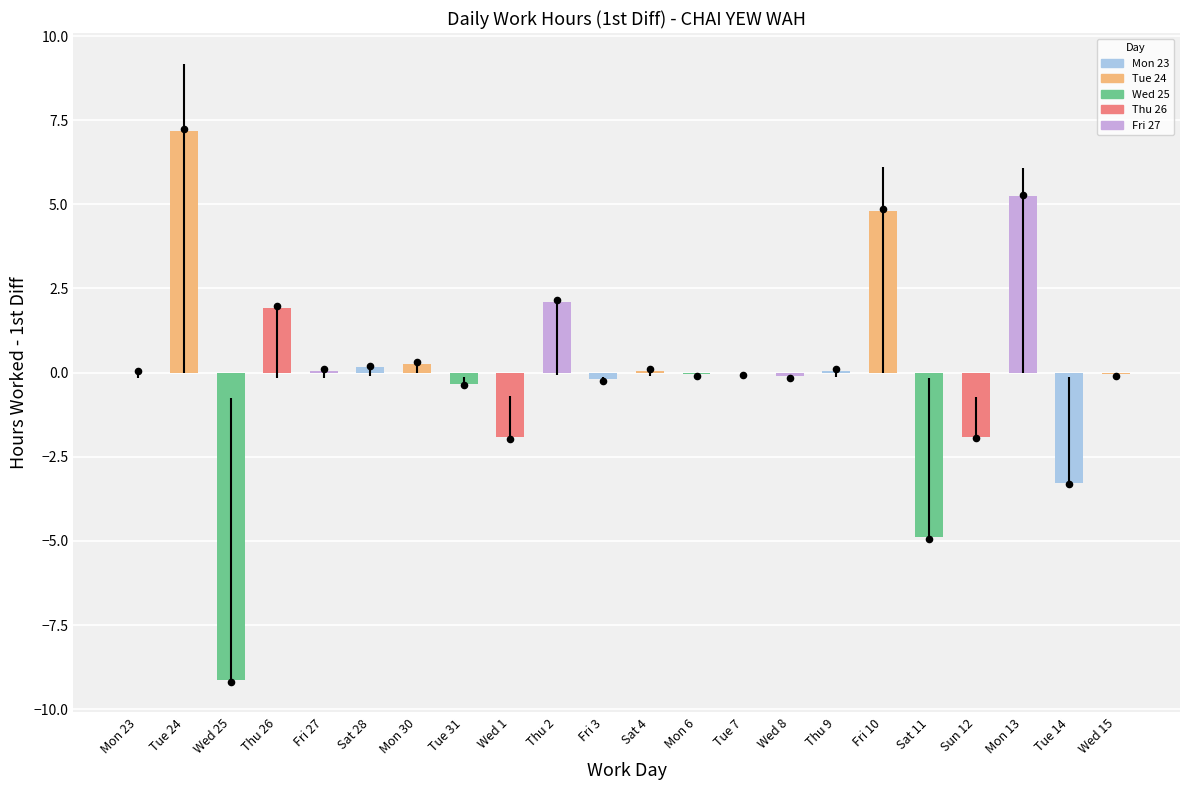

Between Thu 2 and Sun 12, which is larger?

Thu 2